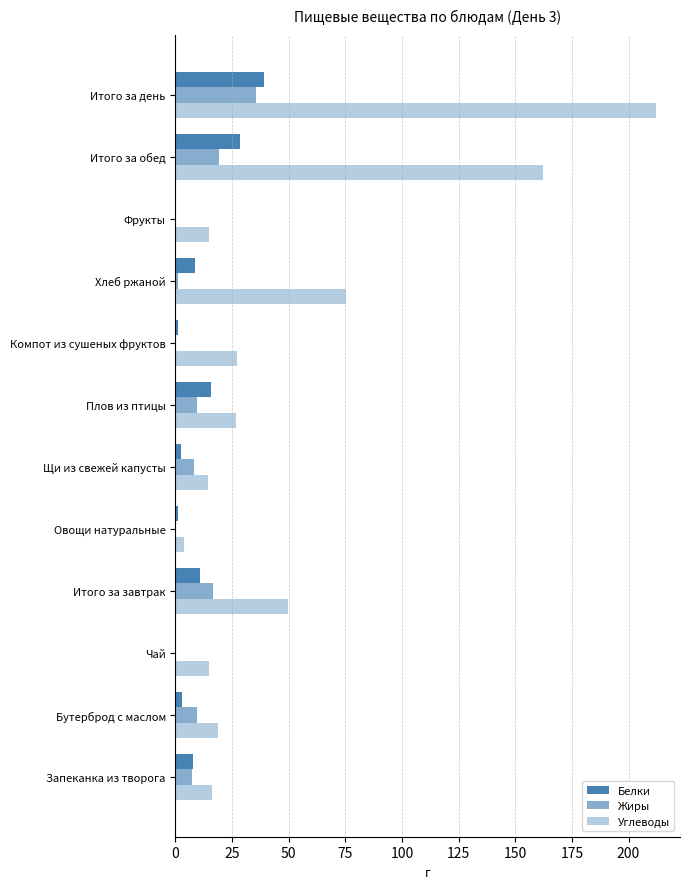

How many categories are shown in the chart?

12